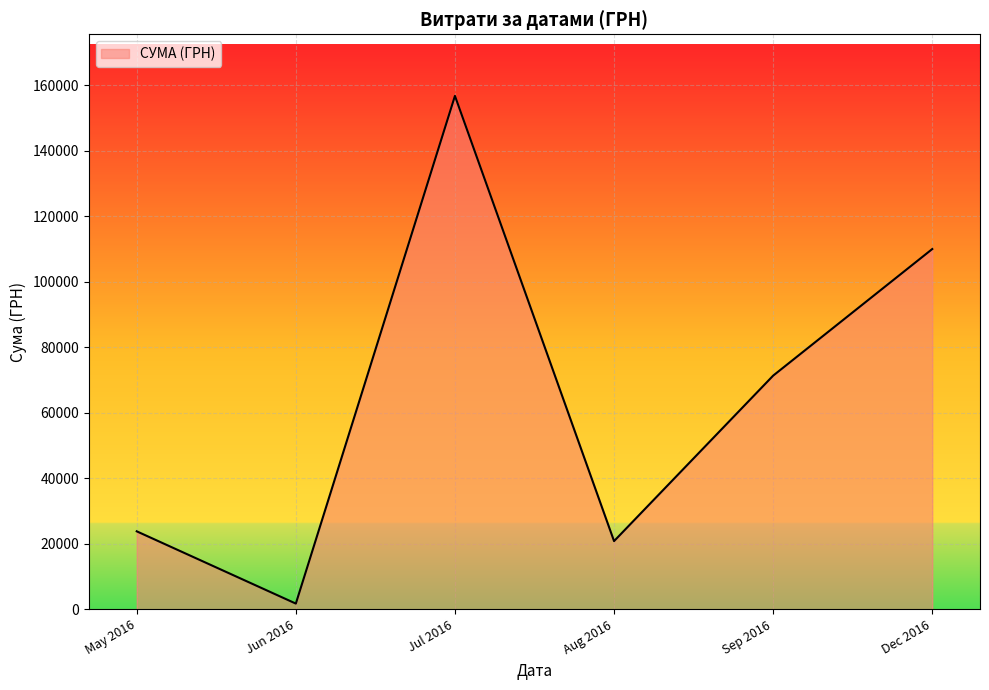

List the labels in order of value, smallest first.

Jun 2016, Aug 2016, May 2016, Sep 2016, Dec 2016, Jul 2016